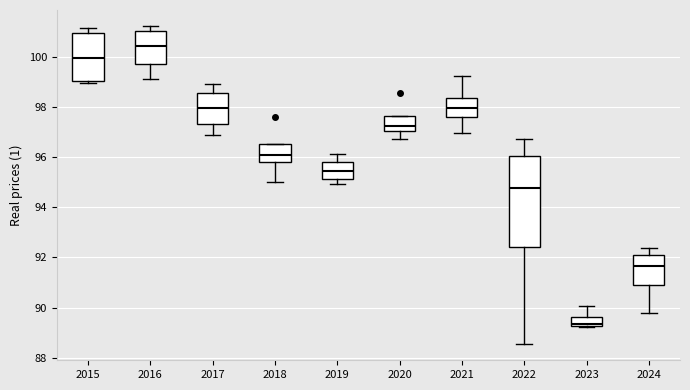

Reading left to right, transcribe this box plot: for each box, give where its median line is, the range the box spans, and where its two whiskers end, as read against the y-axis. The values are not printed on the chart, so give them approximately, as read against the axis.

2015: median 100.0, box 99.0 to 101.0, whiskers 99.0 (just below the box's lower edge) to 101.2
2016: median 100.4, box 99.8 to 101.0, whiskers 99.2 to 101.2
2017: median 98.0, box 97.4 to 98.6, whiskers 96.8 to 99.0
2018: median 96.2, box 95.8 to 96.6, whiskers 95.0 to 96.6
2019: median 95.4, box 95.2 to 95.8, whiskers 95.0 to 96.2
2020: median 97.2, box 97.0 to 97.6, whiskers 96.8 to 97.6
2021: median 98.0, box 97.6 to 98.4, whiskers 97.0 to 99.2
2022: median 94.8, box 92.4 to 96.0, whiskers 88.6 to 96.8
2023: median 89.4, box 89.2 to 89.6, whiskers 89.2 to 90.0
2024: median 91.6, box 91.0 to 92.0, whiskers 89.8 to 92.4